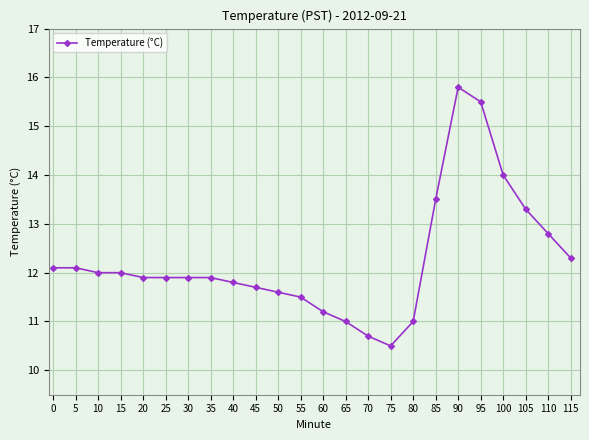

True or false: the data has more than 0 interior local peaks.

True